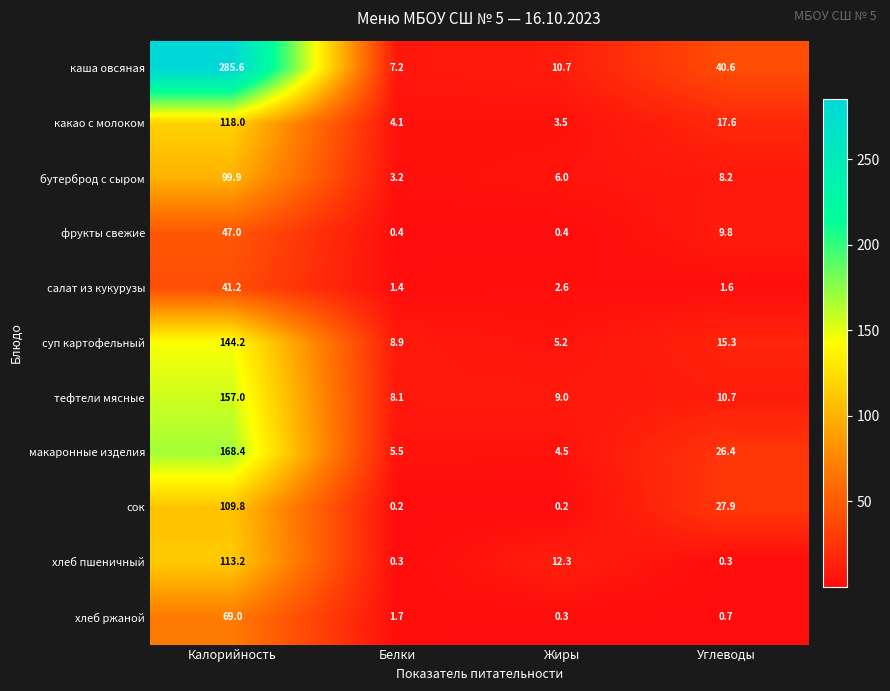

How many data points does each series have?

4